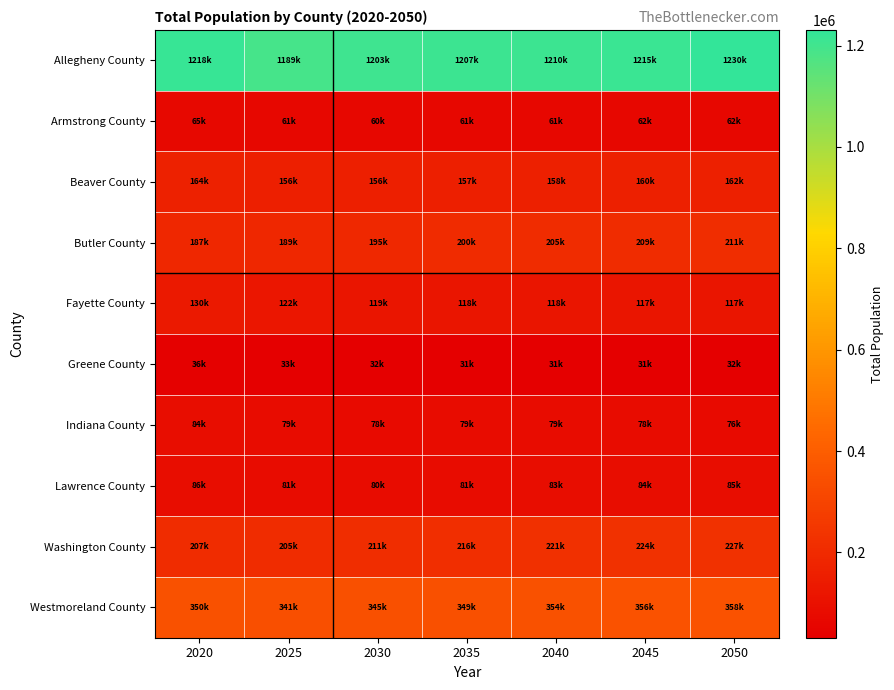

Which series has the widest spread of values?

Allegheny County